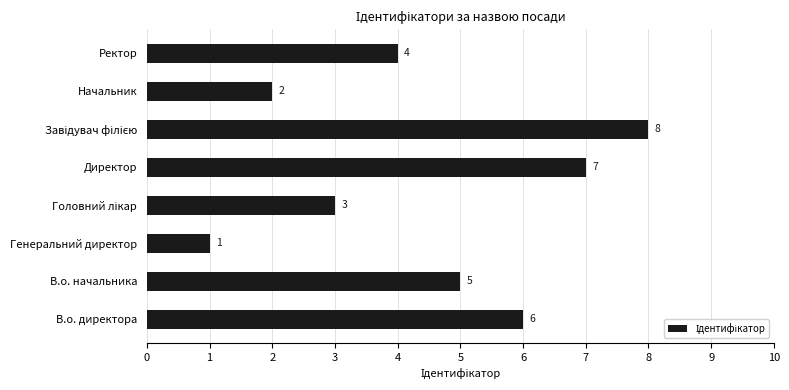

Which label corresponds to the smallest value in the chart?

Генеральний директор